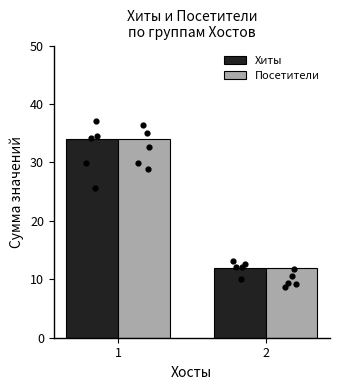

What is the total value across all series at 1?

68